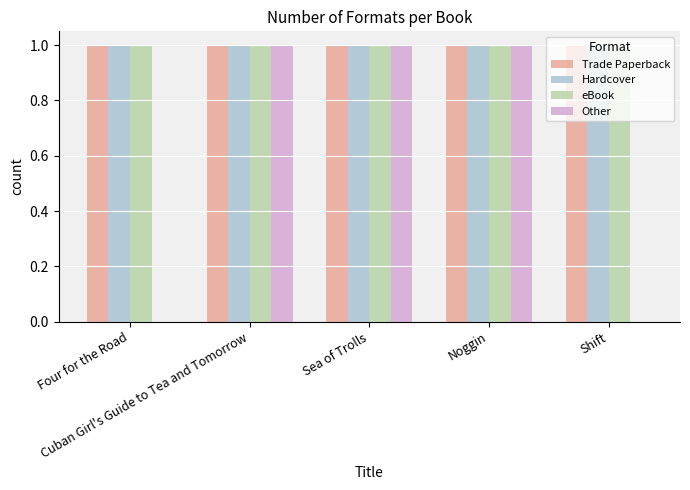

Which series has the widest spread of values?

Other